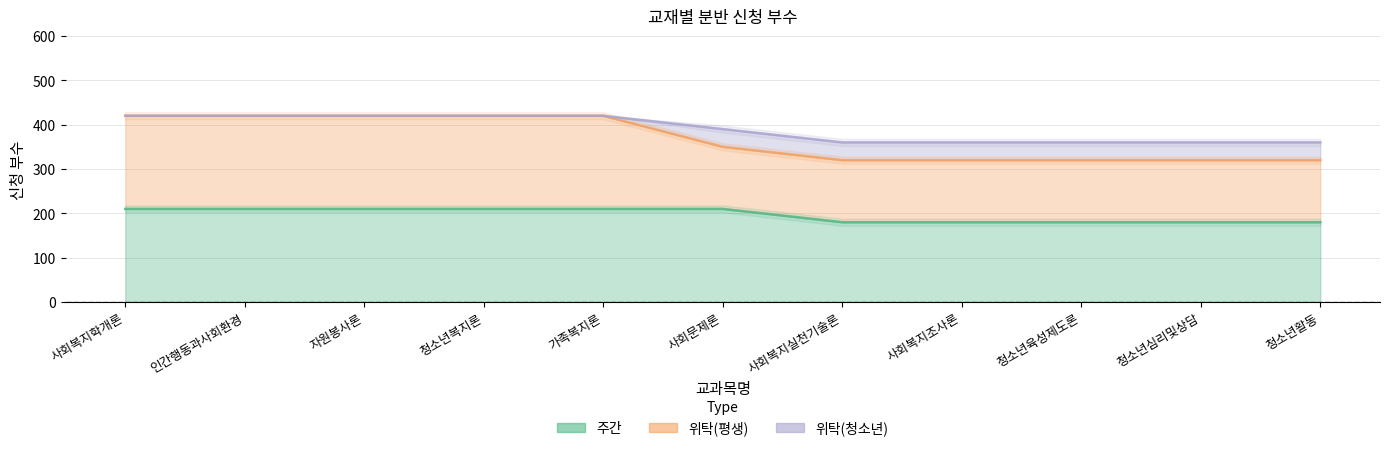

The value of 위탁(평생) at 사회복지학개론 is 717. True or false?

False